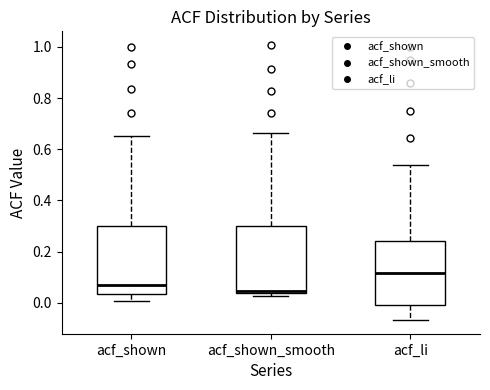

Where does the upper whisker of the box for acf_shown_smooth end on the y-axis? The values are not printed on the chart, so give them approximately, as read against the axis.

0.66